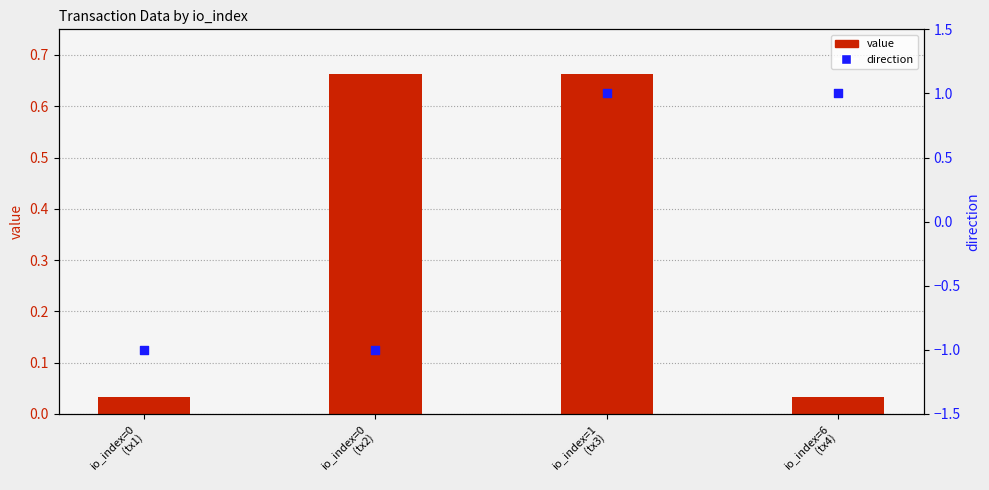

What is the total value across all series at io_index=0
(tx1)?

-1.0